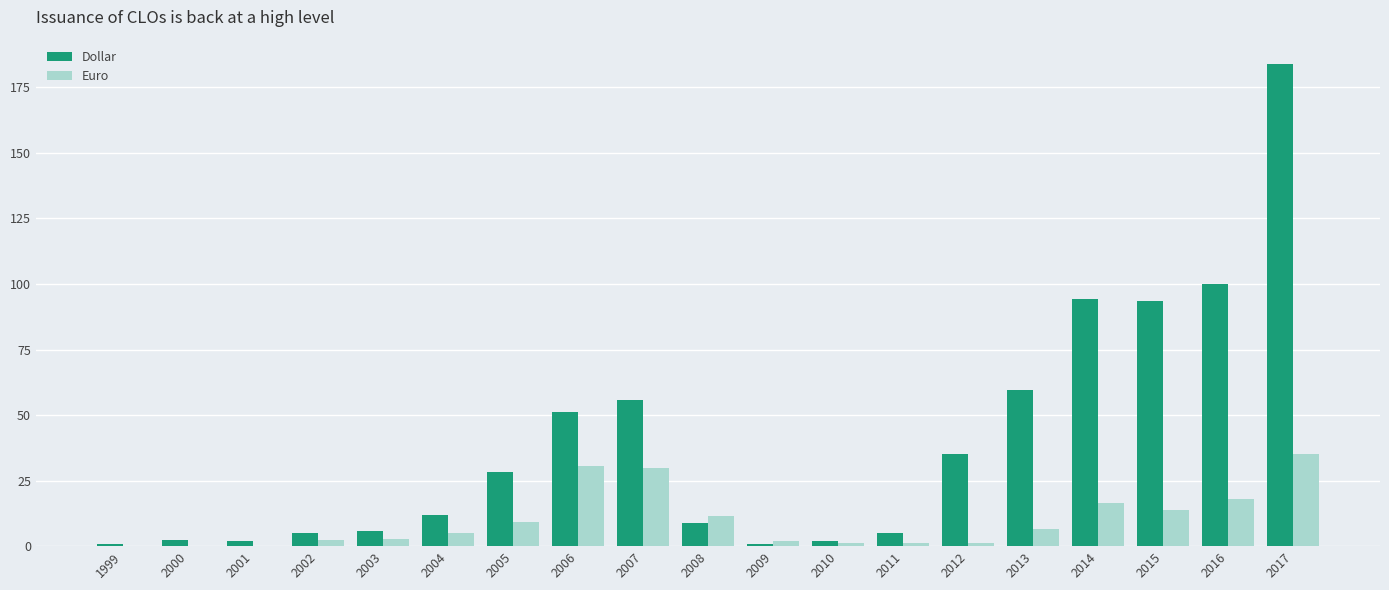

What is the maximum value for Euro?

35.0